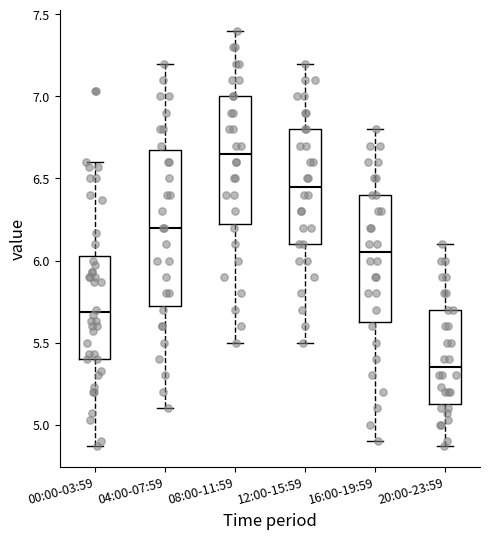

Where is the lower edge of the box for 04:00-07:59 on the y-axis? The values are not printed on the chart, so give them approximately, as read against the axis.

5.75